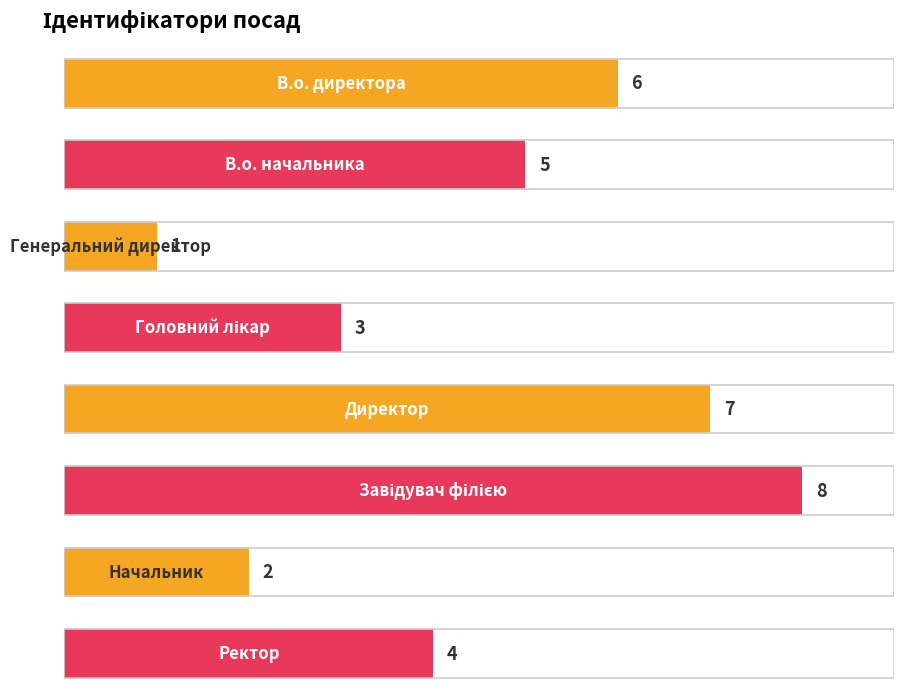

What is the value of the 7th bar from the left?

2